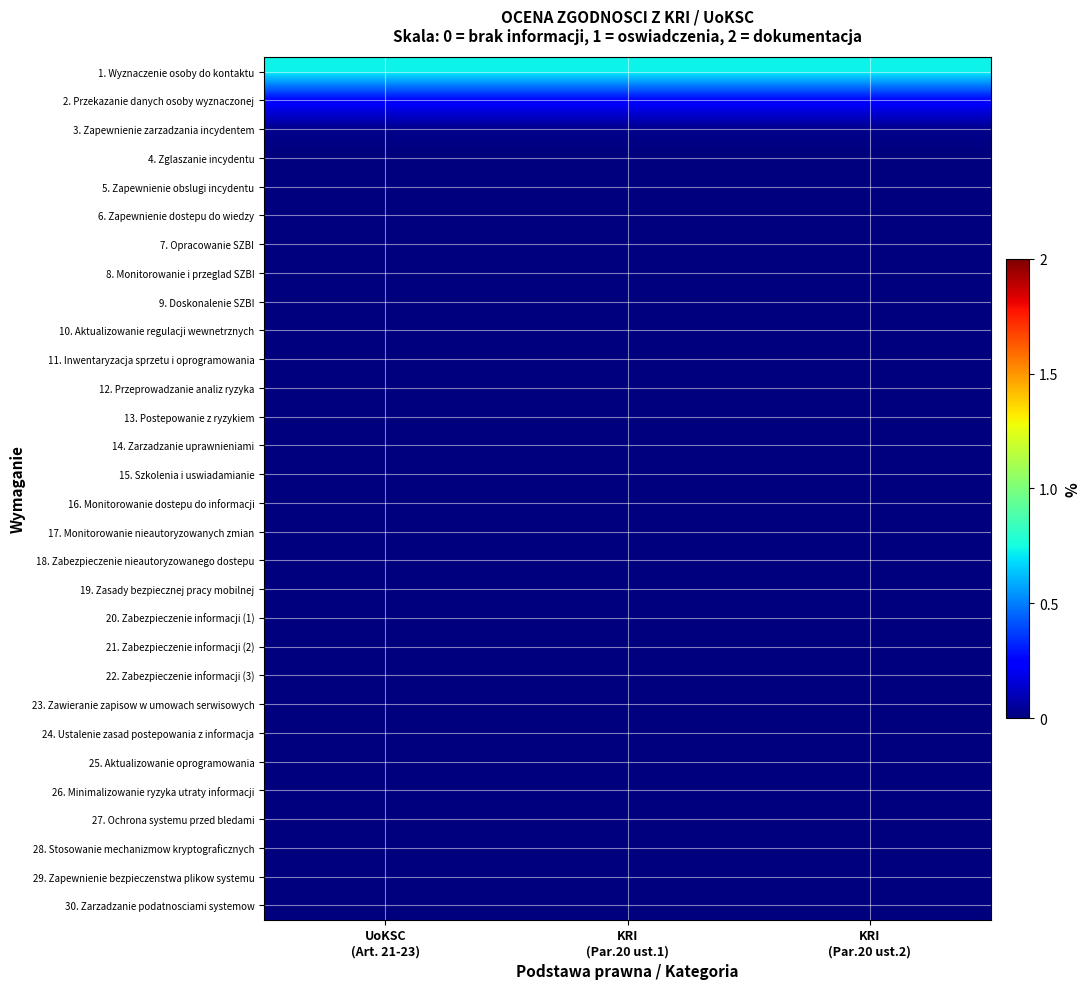

Between UoKSC
(Art. 21-23) and KRI
(Par.20 ust.1), which is larger?

UoKSC
(Art. 21-23)